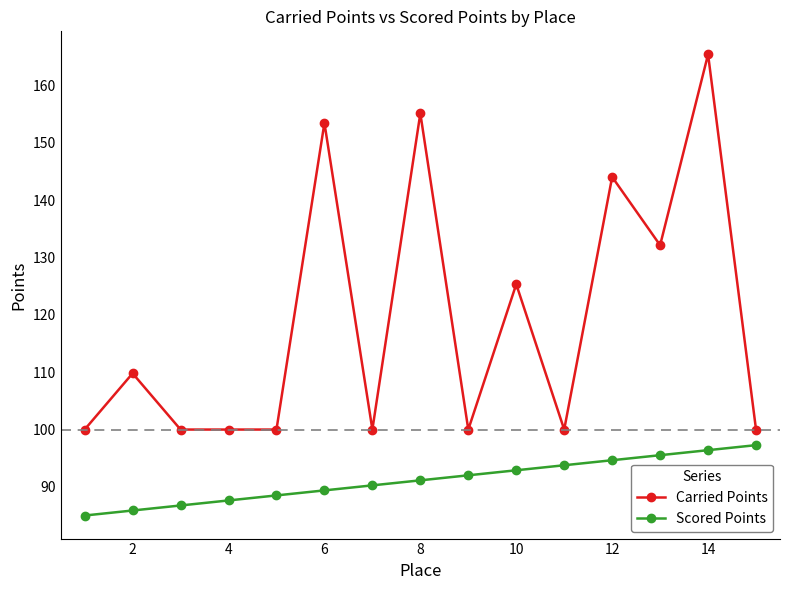

List the series in order of their peak value, highest first.

Carried Points, Scored Points